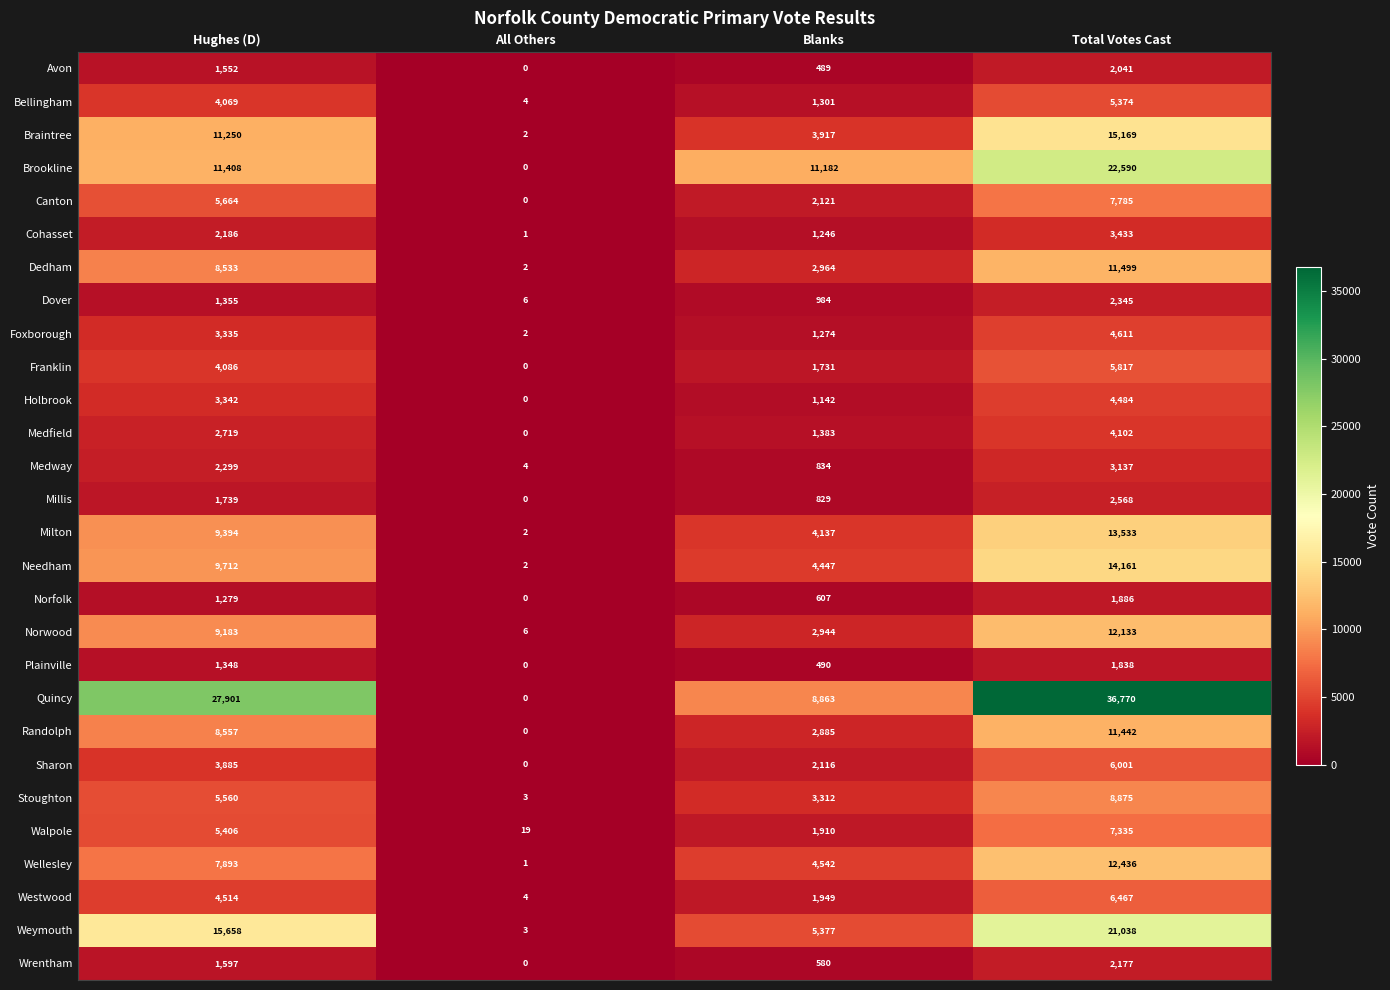

How many data points in Needham are less than 9712?

2